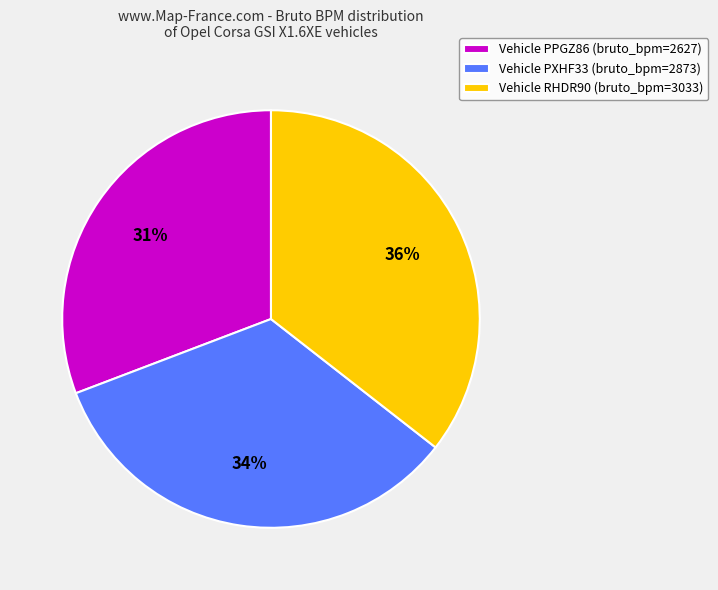

How many segments does this pie chart have?

3